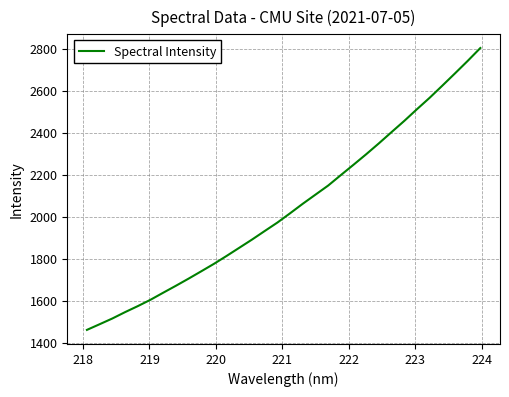

What is the smallest value displayed?

1461.1